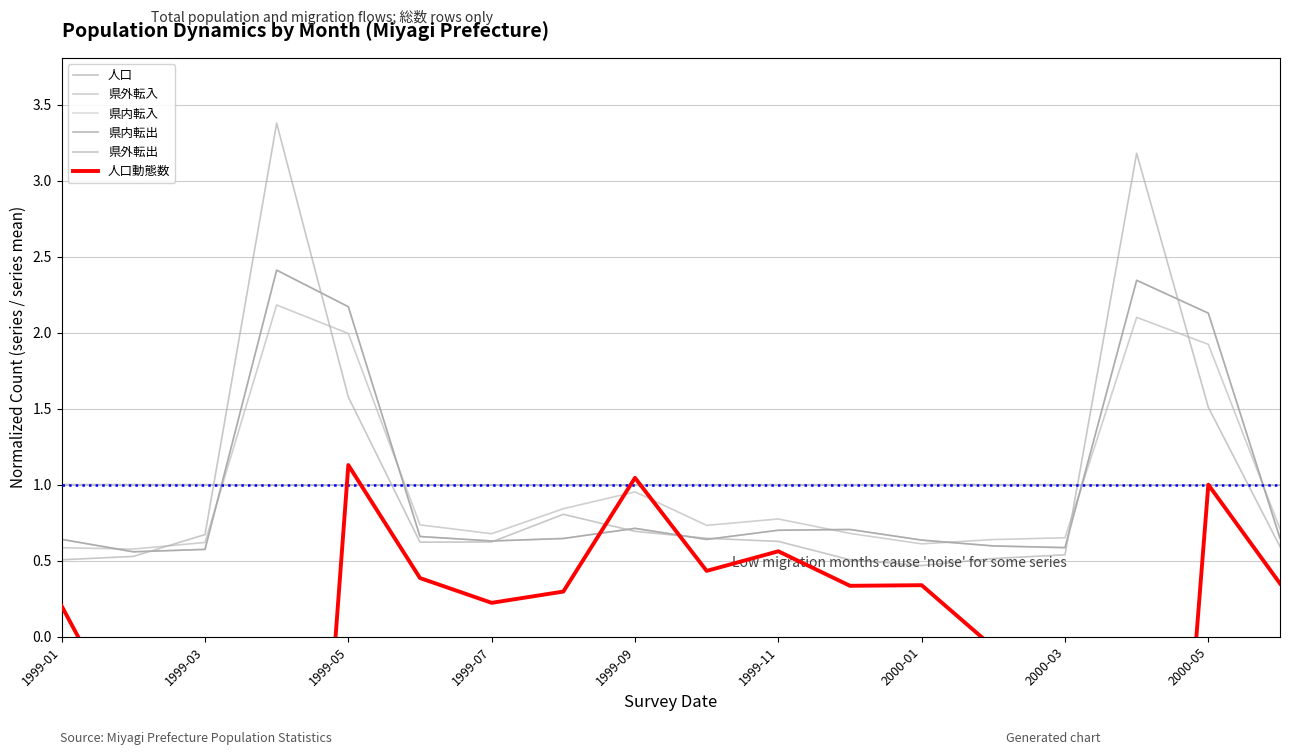

What is the smallest value displayed?

-5.2